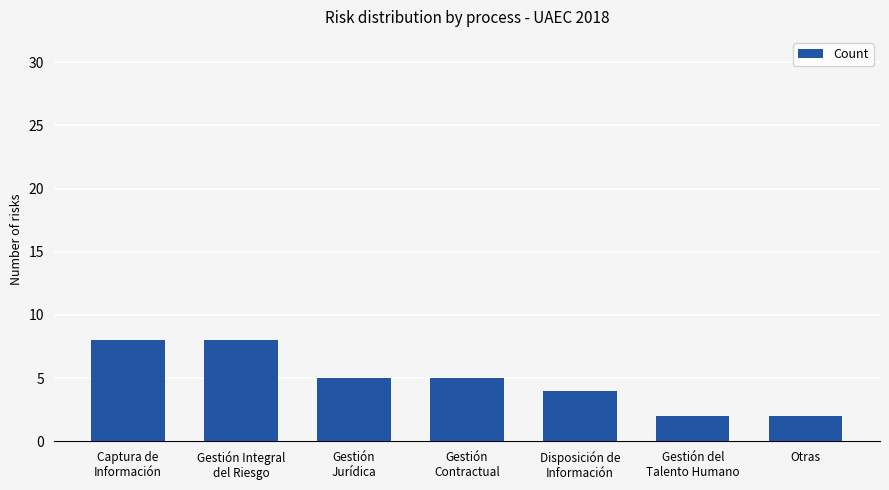

How many categories are shown in the chart?

7